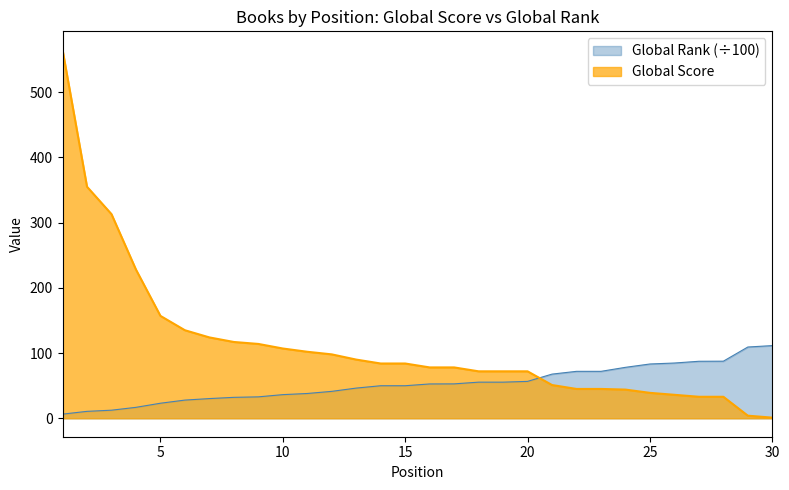

At which label does Global Score reach its minimum?

30